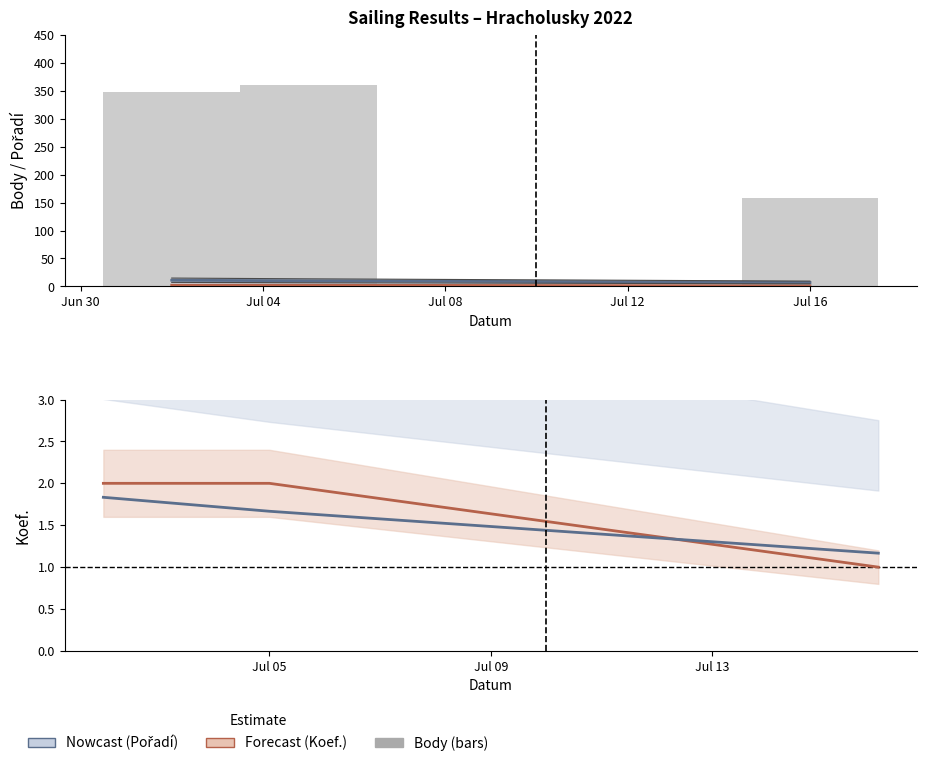

Count the Koef. values in the range 1 to 2.

3